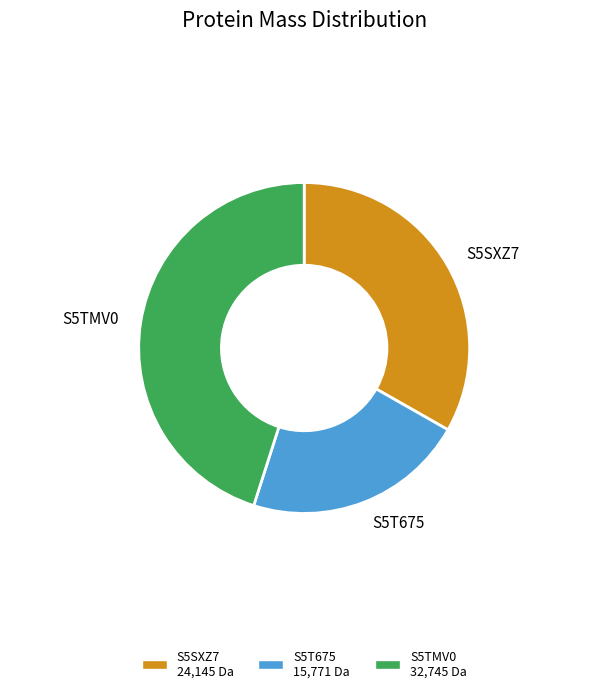

Does S5T675 represent more than half of the total?

No